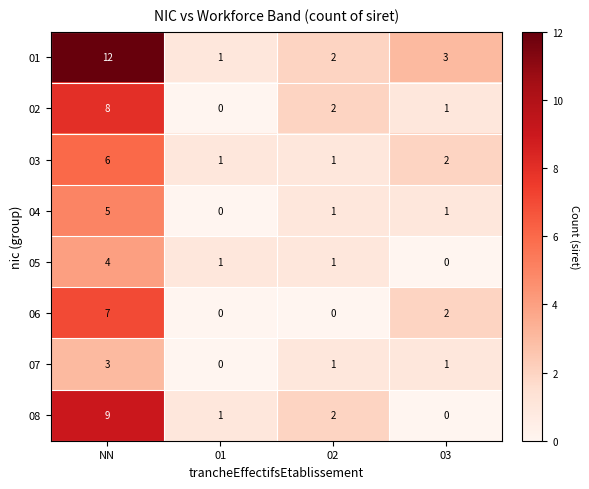

What is the average value of the 02 series?

3